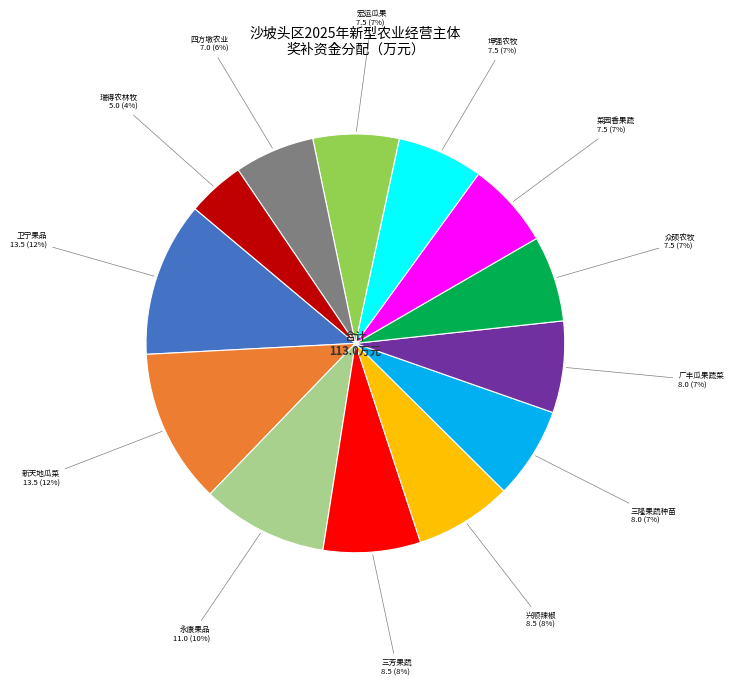

What is the smallest slice in the pie chart?

瑞得农林牧